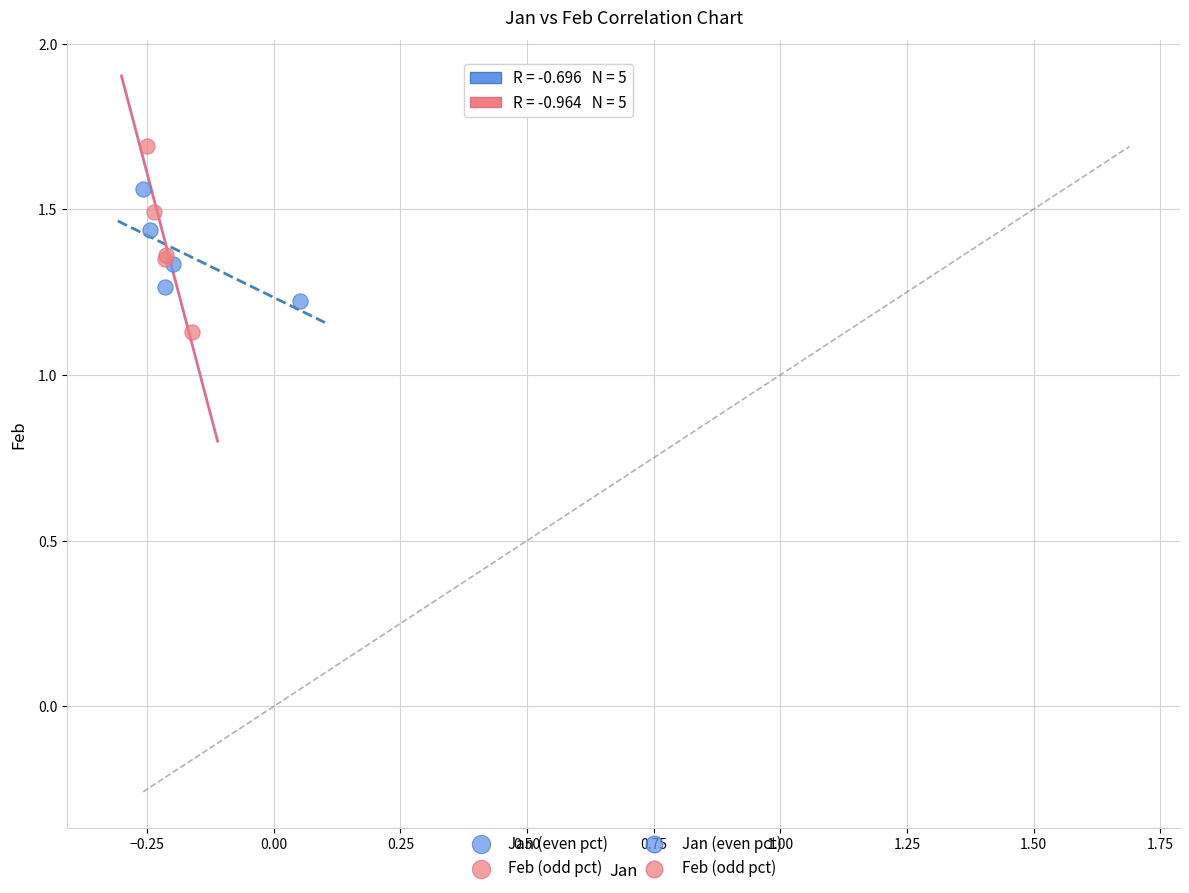

Which series reaches the maximum Y coordinate?

Feb (odd pct)